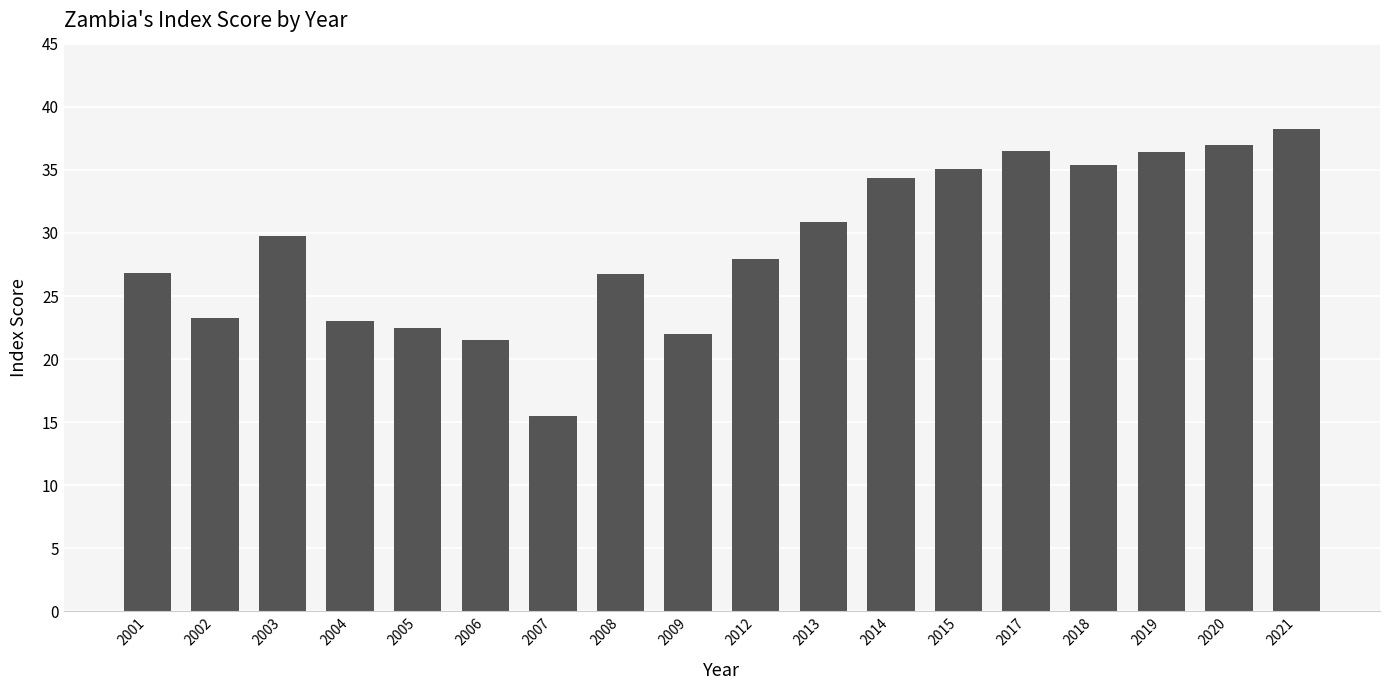

True or false: the data shows 20.2 at 2003.

False